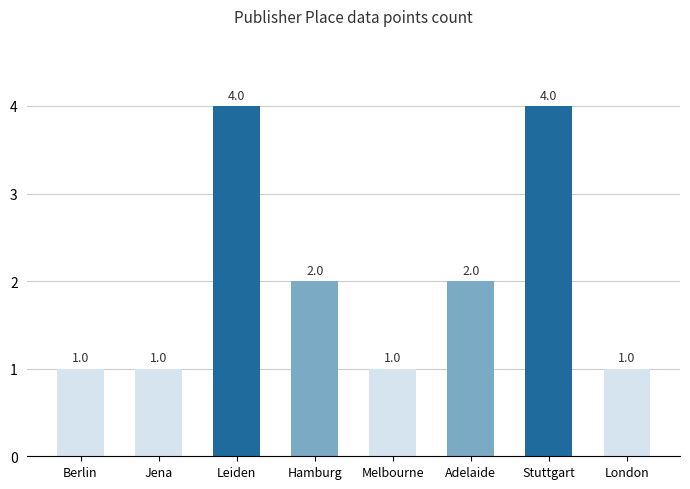

What is the value of the 4th bar from the left?

2